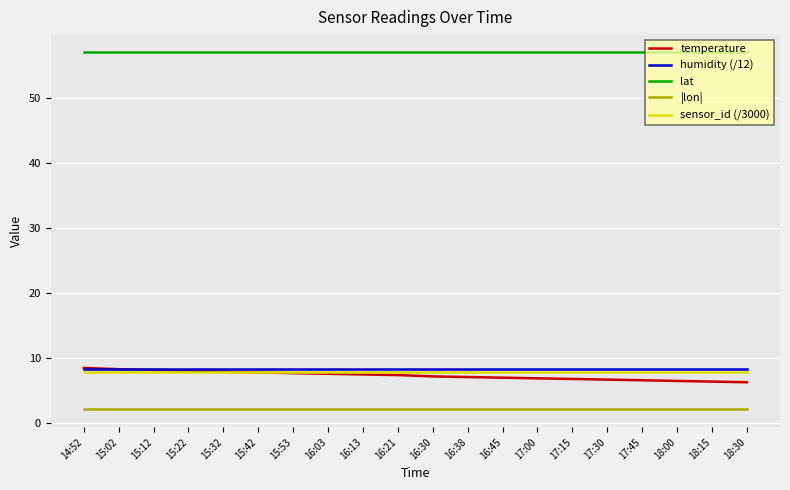

True or false: sensor_id (/3000) has a value of 4.1 at 18:30.

False